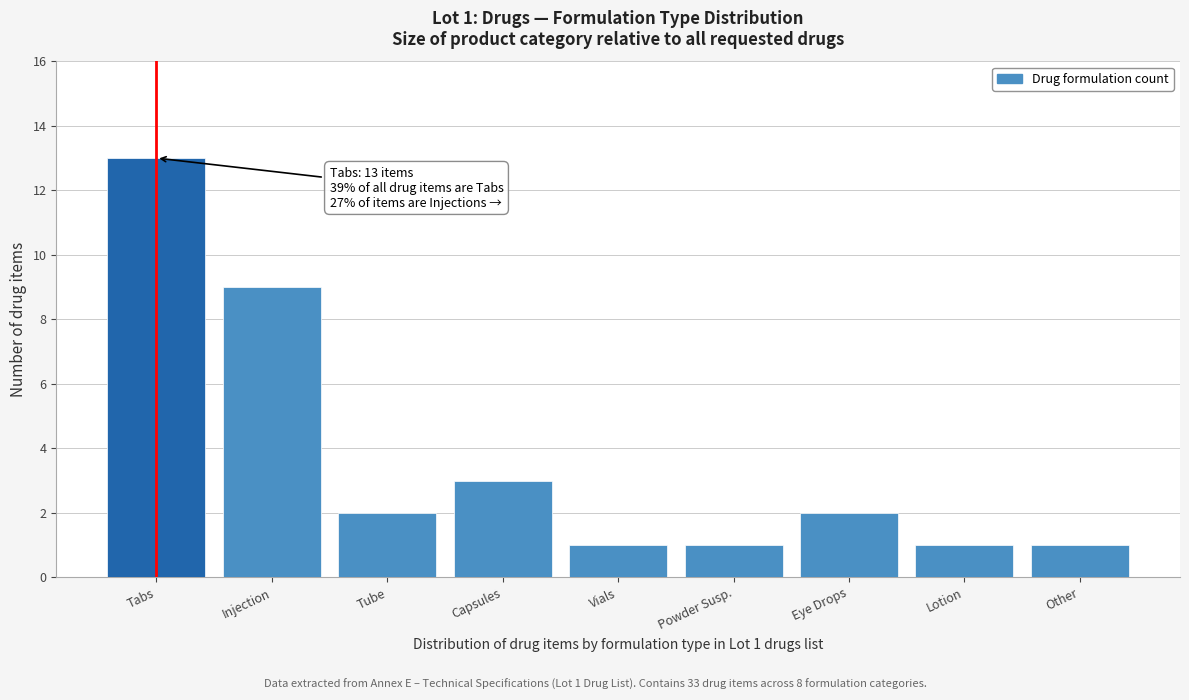

Reading right to left, list all the values displayed in this chart.

Other=1	Lotion=1	Eye Drops=2	Powder Susp.=1	Vials=1	Capsules=3	Tube=2	Injection=9	Tabs=13